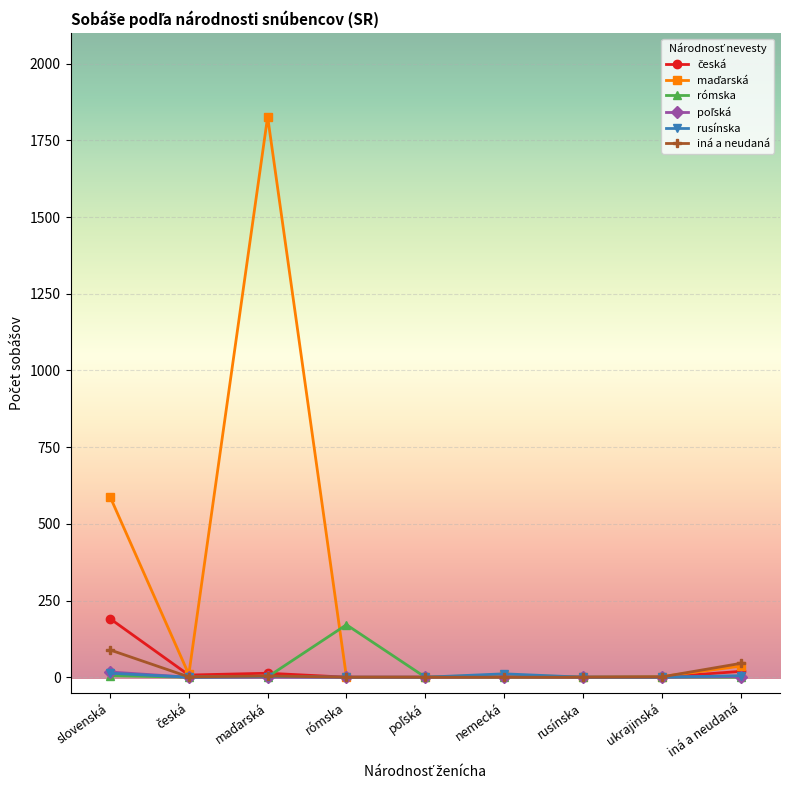

What is the maximum value shown in the chart?

1827